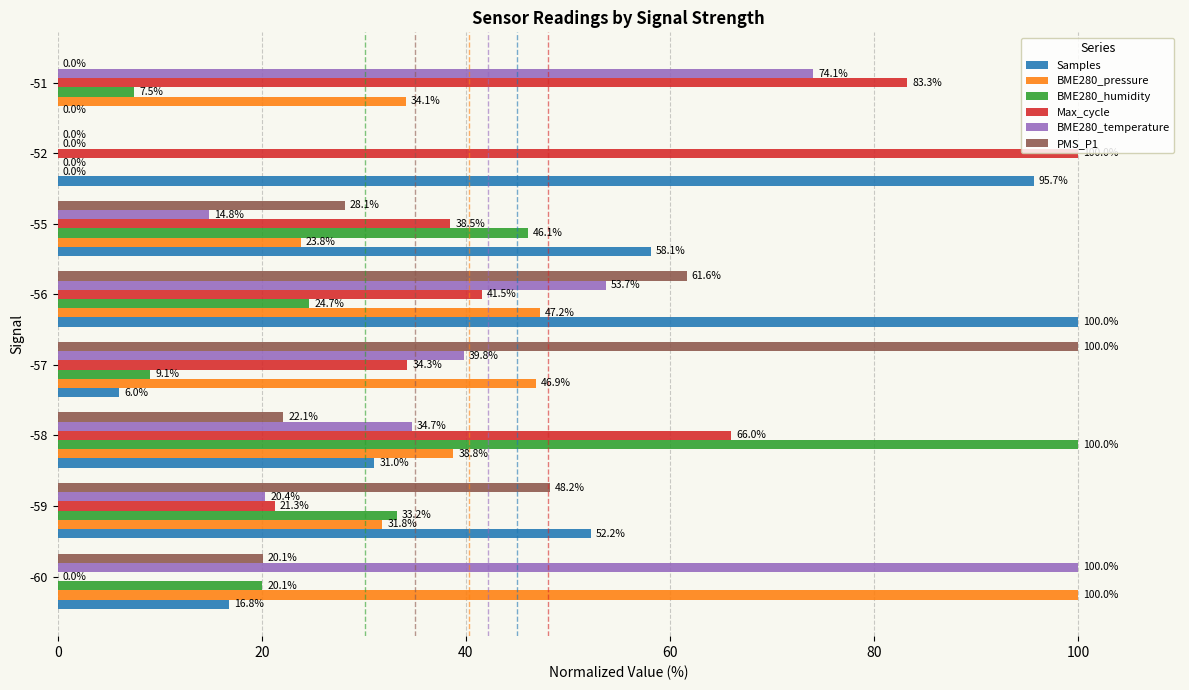

How many data points in PMS_P1 are above 28?

4